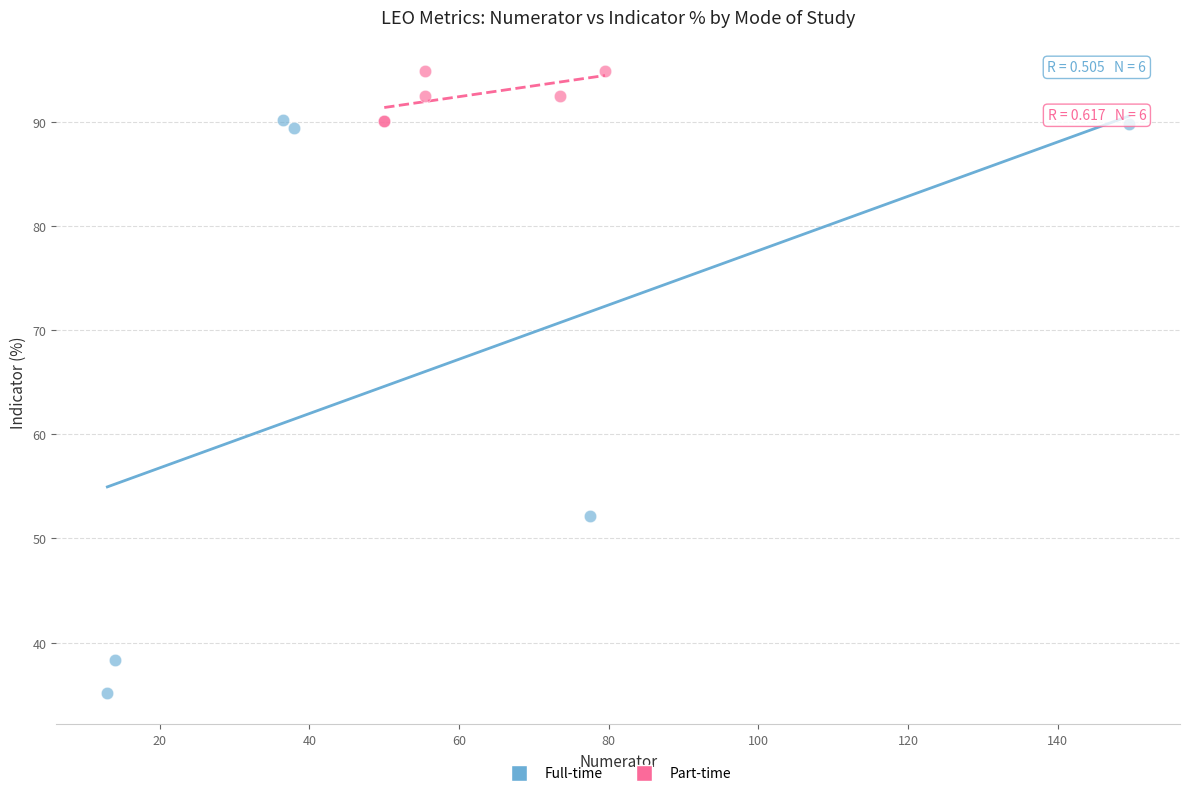

Which series reaches the minimum Y coordinate?

Full-time